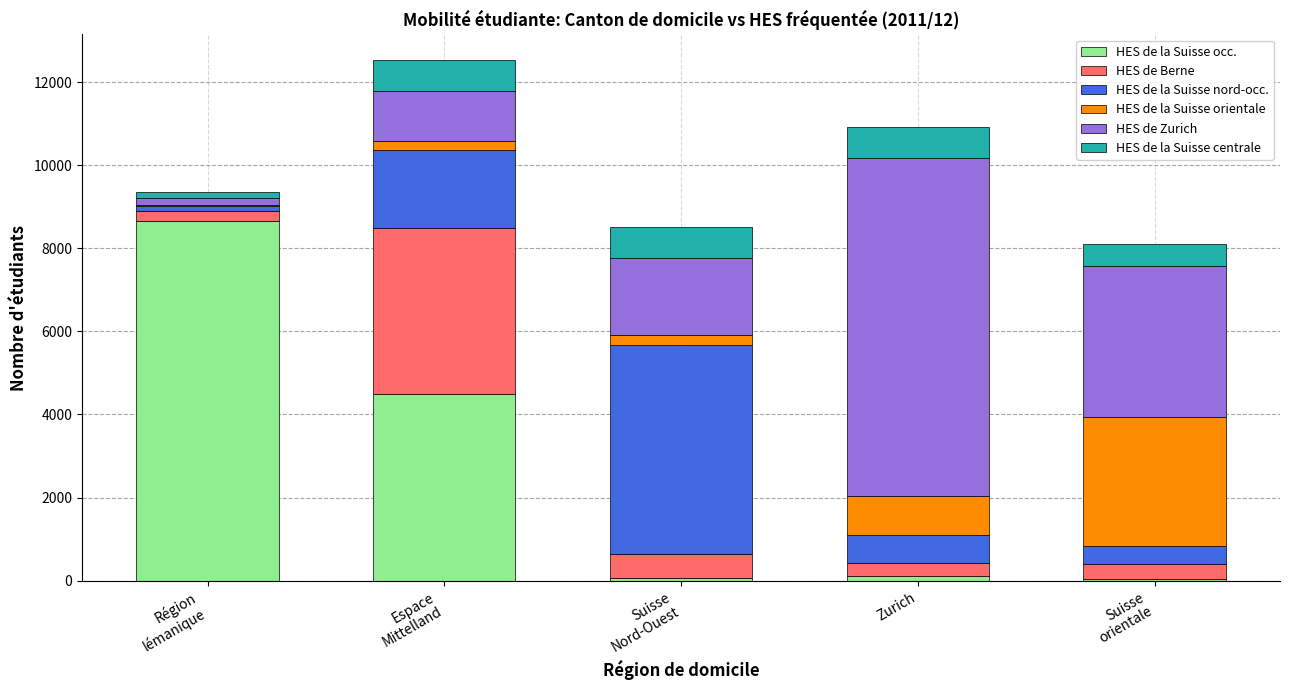

What is the highest value of the HES de la Suisse occ. series?

8645